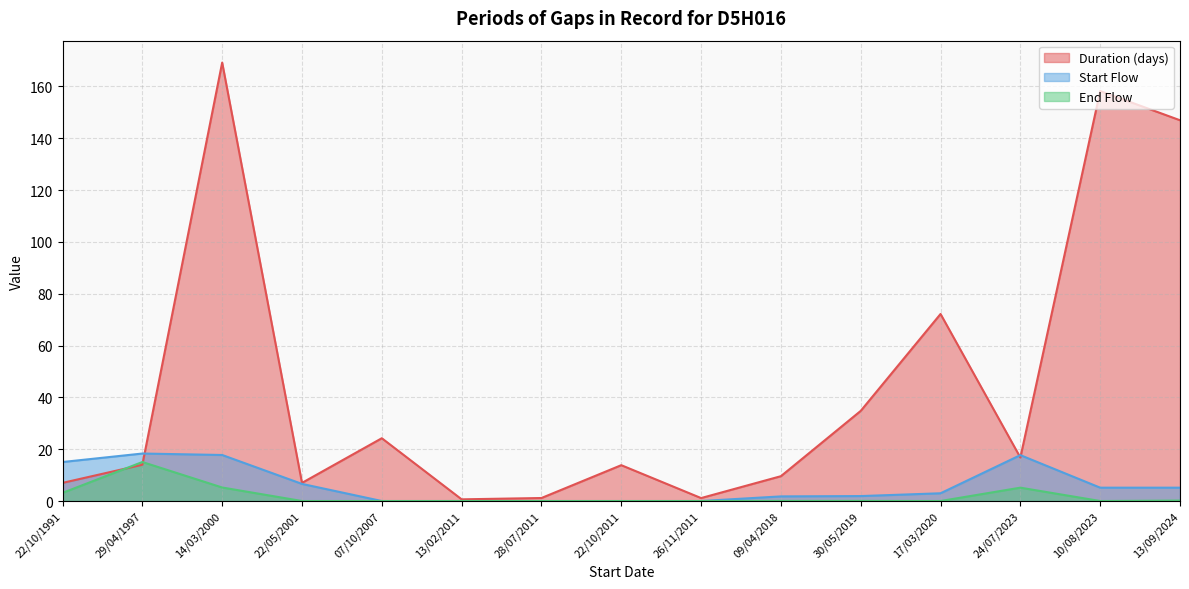

True or false: End Flow has more than 1 interior local peaks.

True